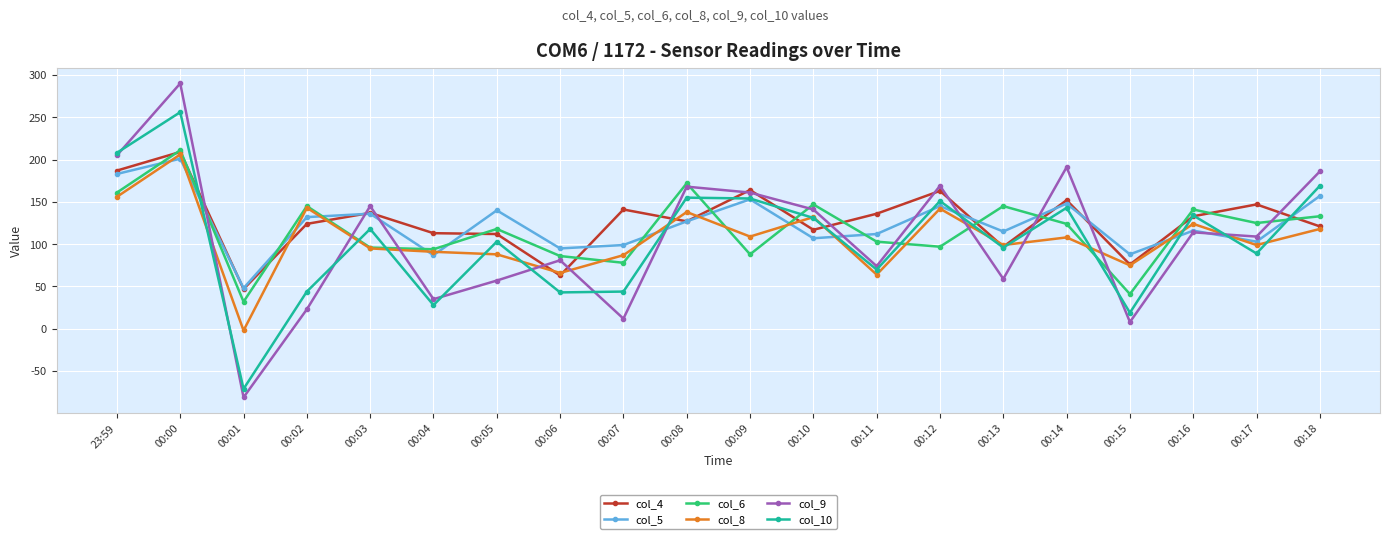

What position from the left is 00:07?

9